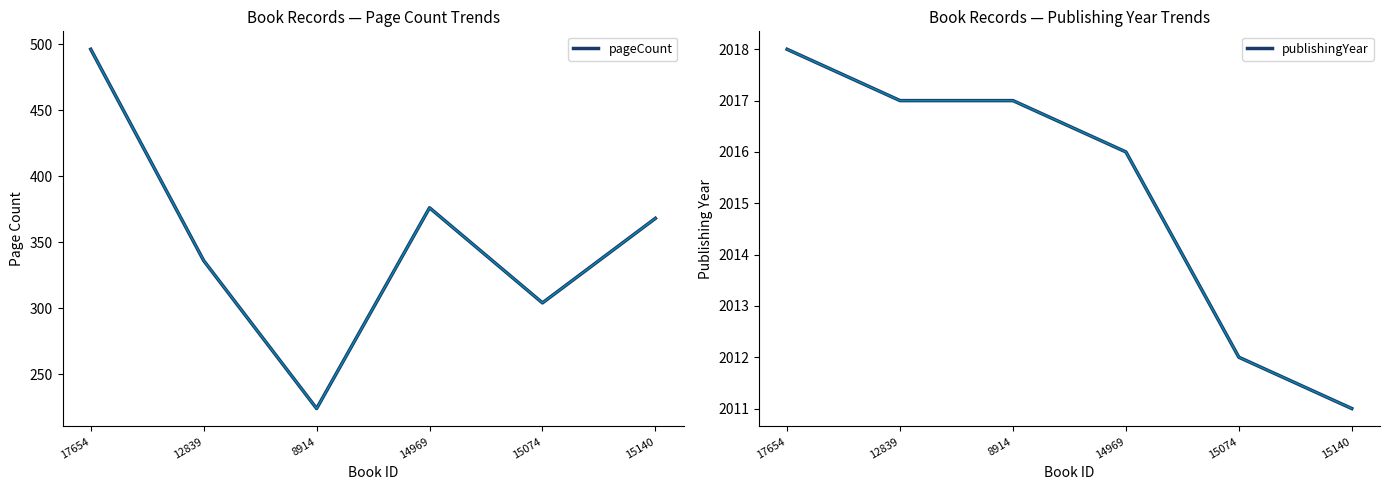

What position from the right is 17654?

6